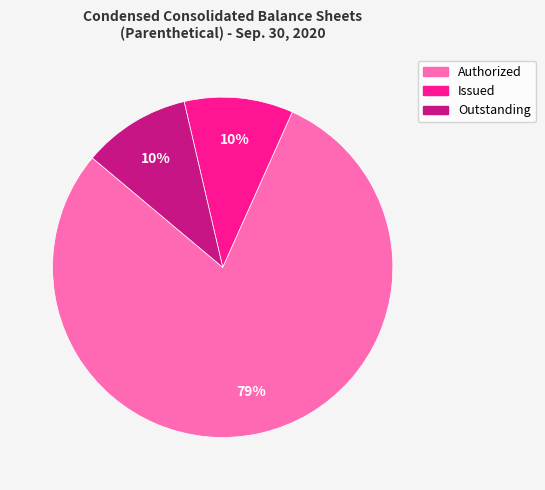

To the nearest percent, what is the average slice percentage?

33%